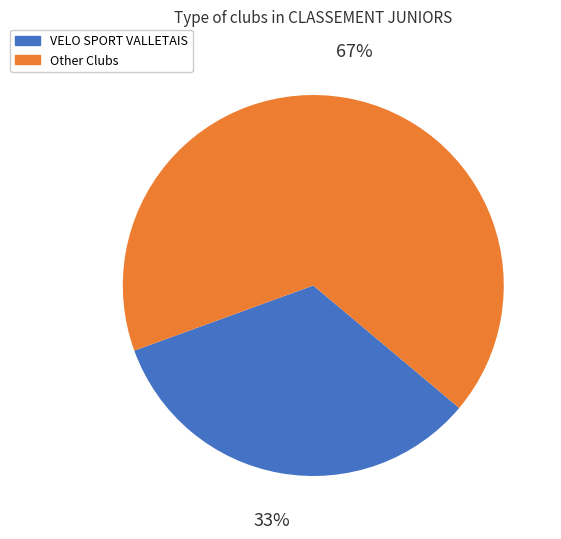

Is there any slice that represents more than half of the pie?

Yes